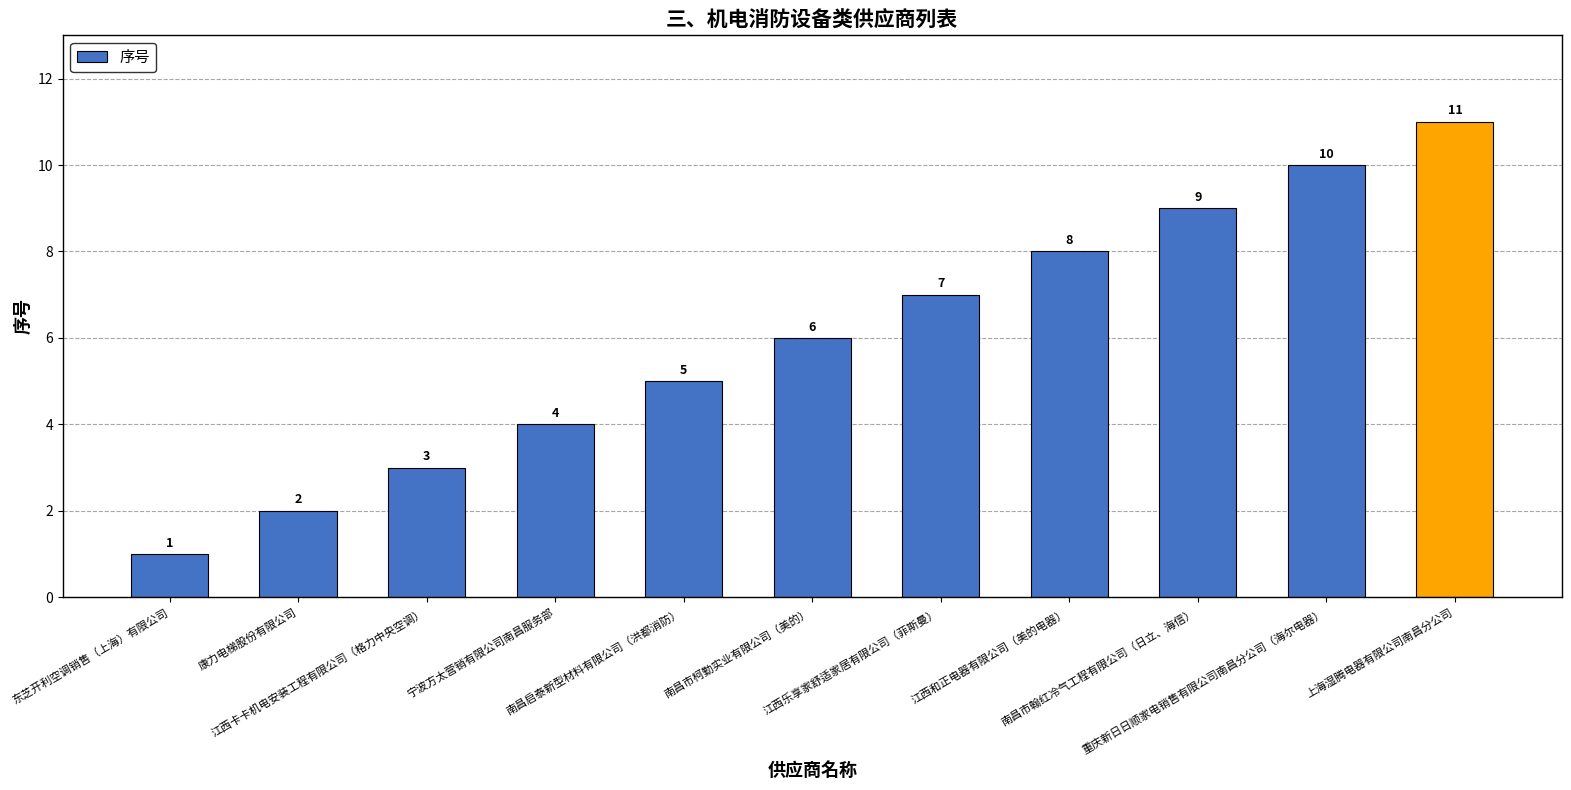

What is the difference between the maximum and minimum values?

10